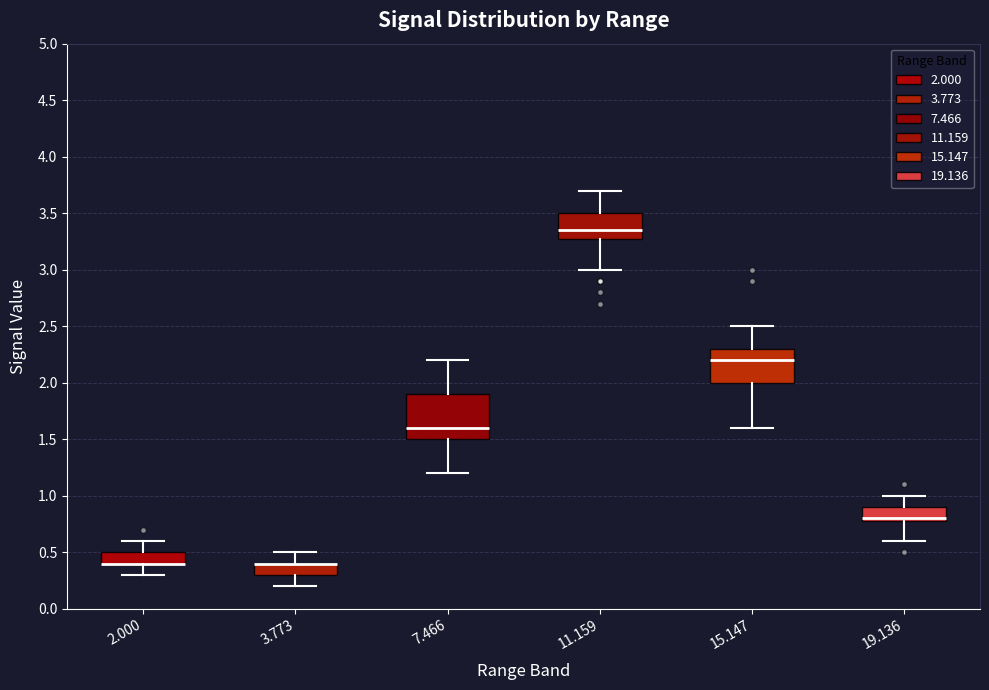

Where is the lower edge of the box at x = 2.000 on the y-axis? The values are not printed on the chart, so give them approximately, as read against the axis.

0.40